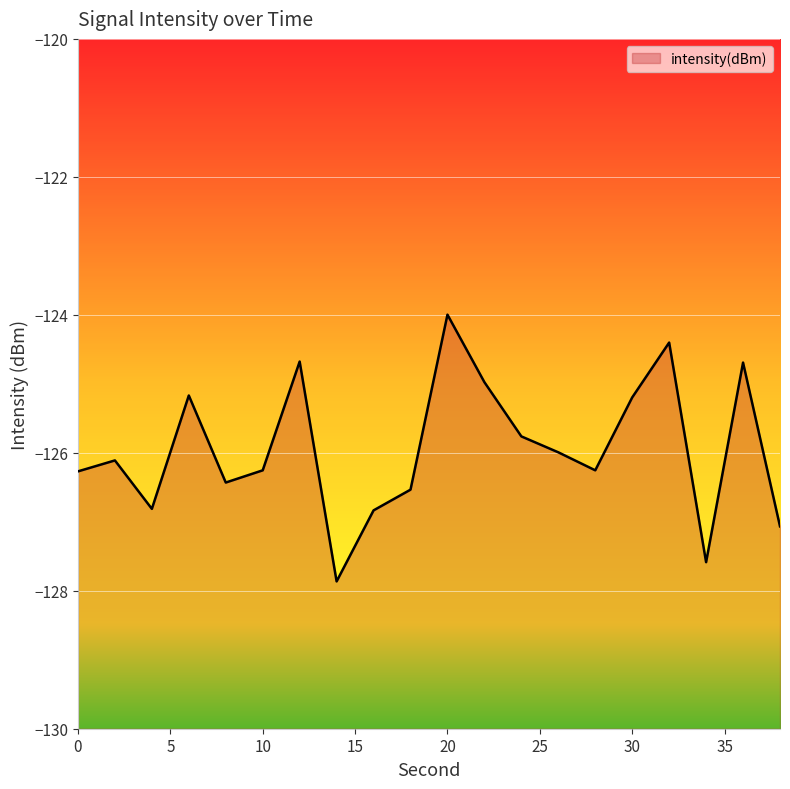

What is the change in value from 6 to 20?

+1.2